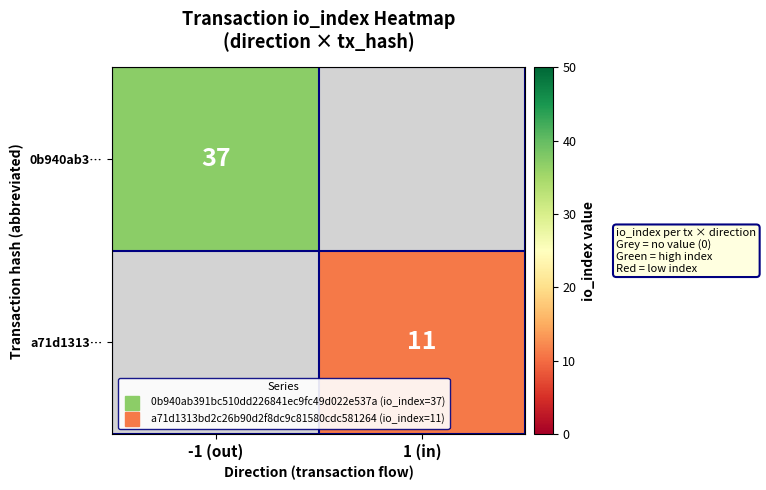

What is the maximum value shown in the chart?

37.0